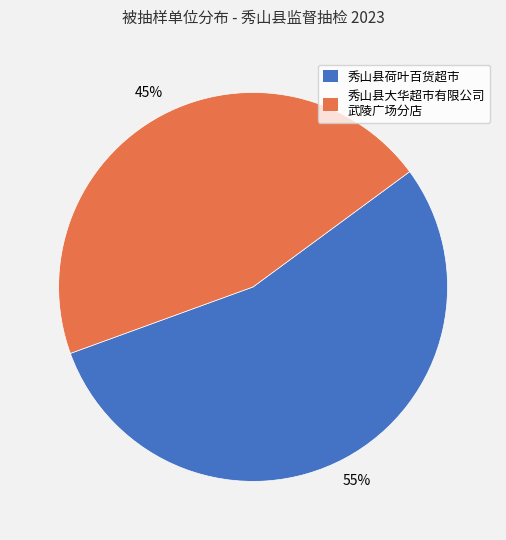

Is it true that 秀山县大华超市有限公司 武陵广场分店 is 45% of the pie?

True